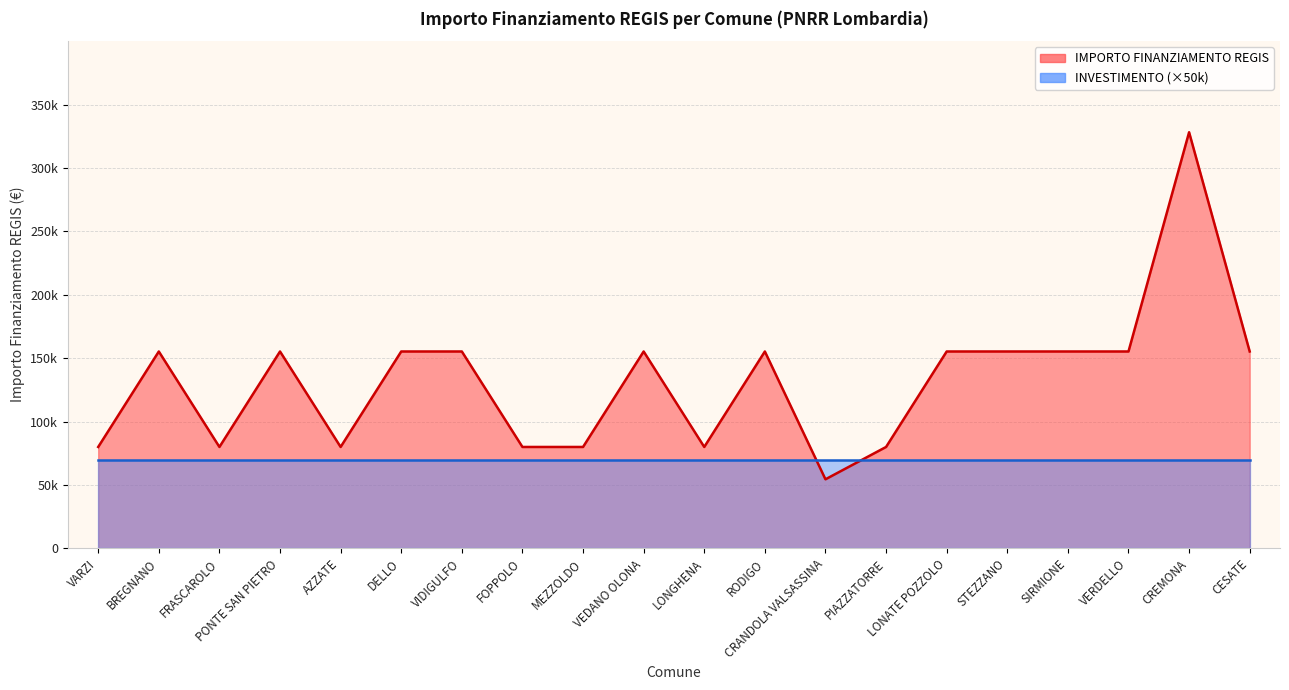

Reading right to left, extract all data points from this chart.

CESATE=155234	CREMONA=328160	VERDELLO=155234	SIRMIONE=155234	STEZZANO=155234	LONATE POZZOLO=155234	PIAZZATORRE=79922	CRANDOLA VALSASSINA=54412	RODIGO=155234	LONGHENA=79922	VEDANO OLONA=155234	MEZZOLDO=79922	FOPPOLO=79922	VIDIGULFO=155234	DELLO=155234	AZZATE=79922	PONTE SAN PIETRO=155234	FRASCAROLO=79922	BREGNANO=155234	VARZI=79922